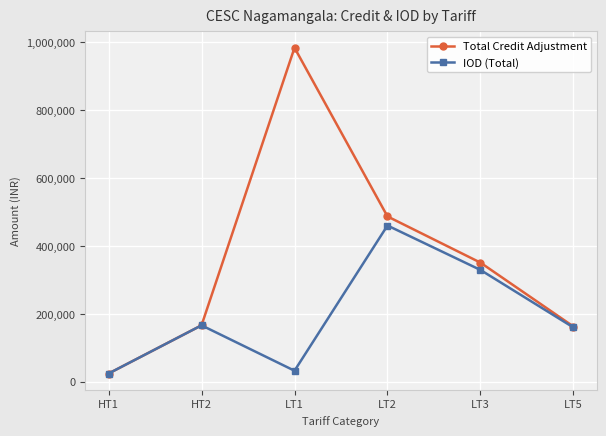

Where is IOD (Total) nearest to the value 242195?

HT2